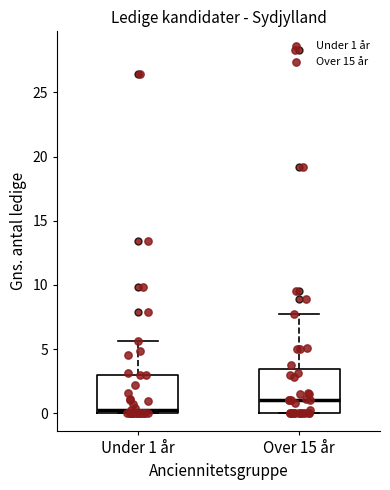

Which box's median line is the highest?

Over 15 år